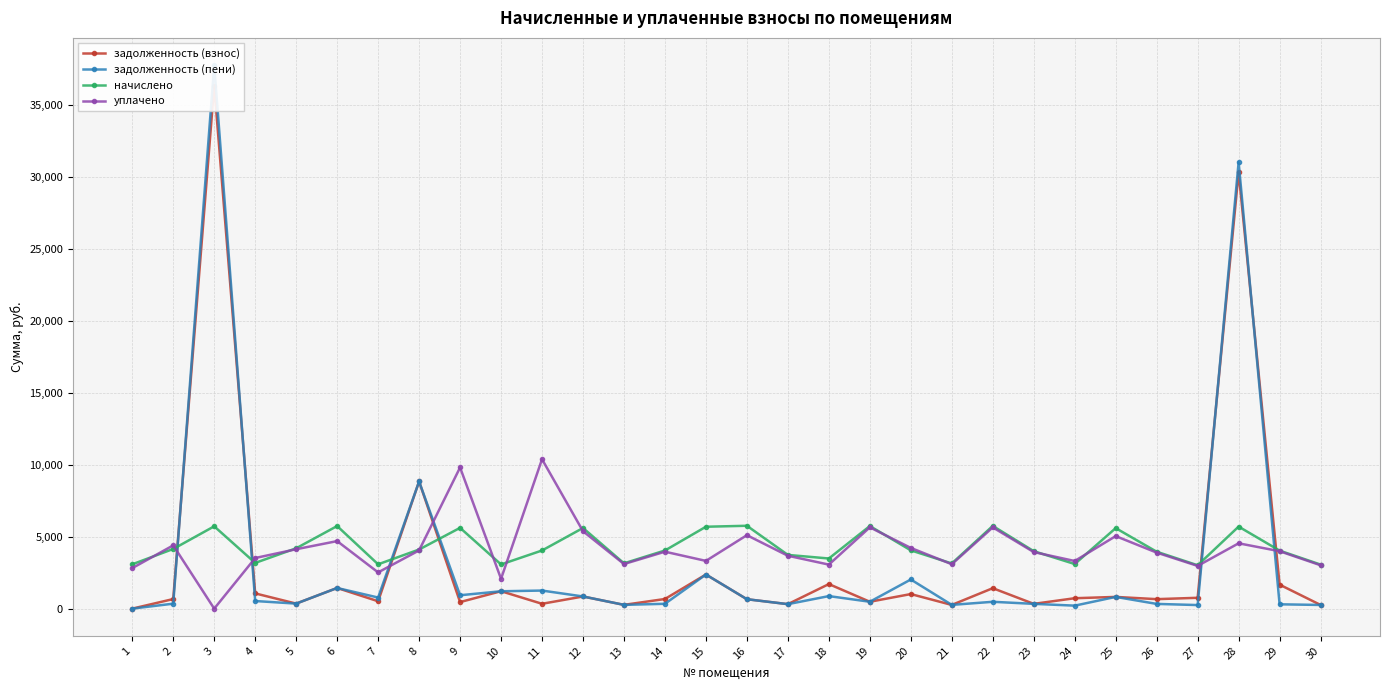

After their last crossing, which series has the higher values: задолженность (пени) or уплачено?

уплачено